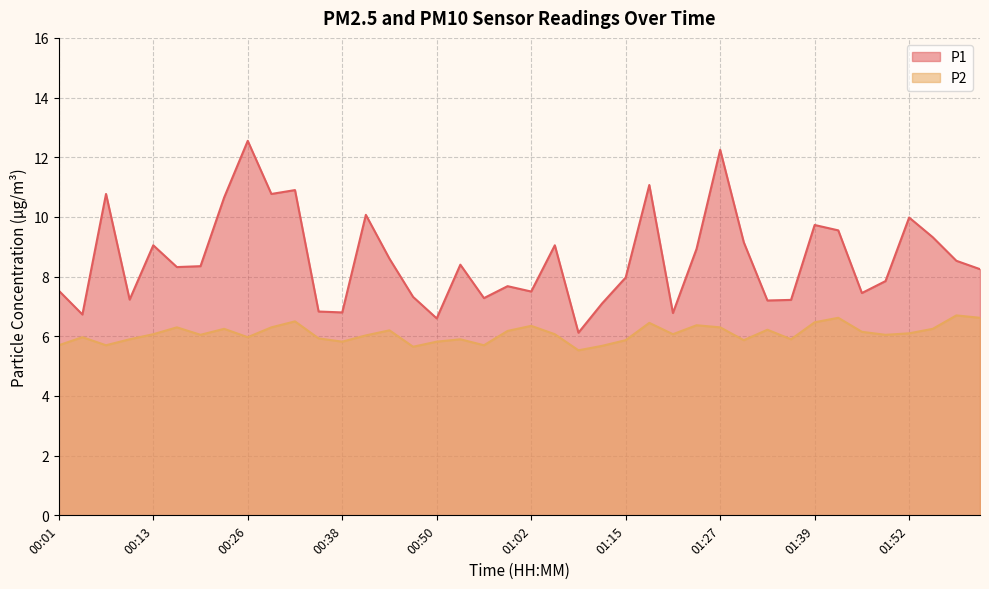

Where is P2 nearest to the value 6?

00:04